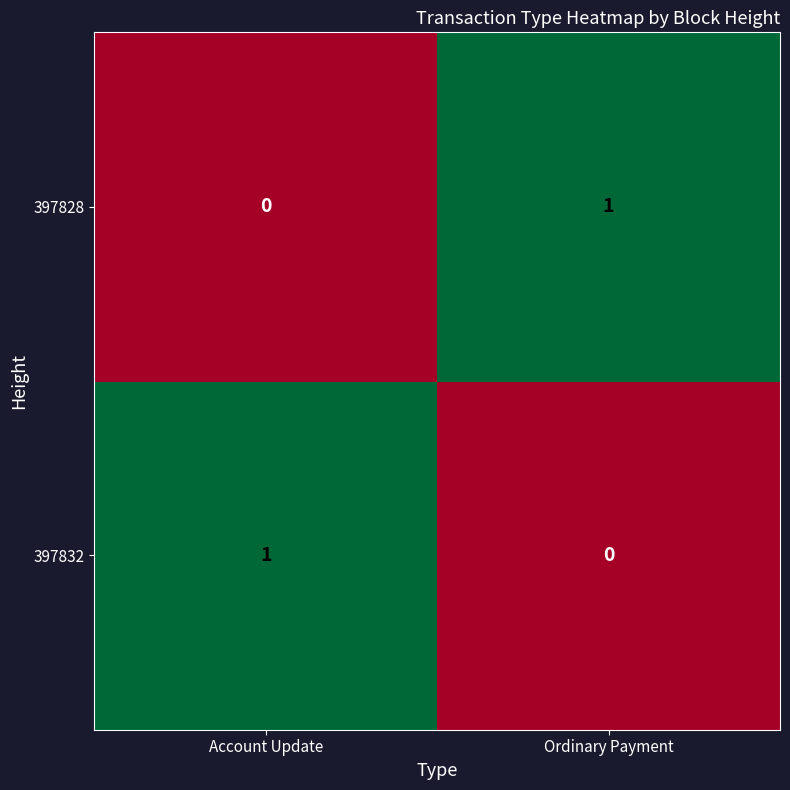

Reading right to left, list all the values displayed in this chart.

397828: Ordinary Payment=1	Account Update=0
397832: Ordinary Payment=0	Account Update=1